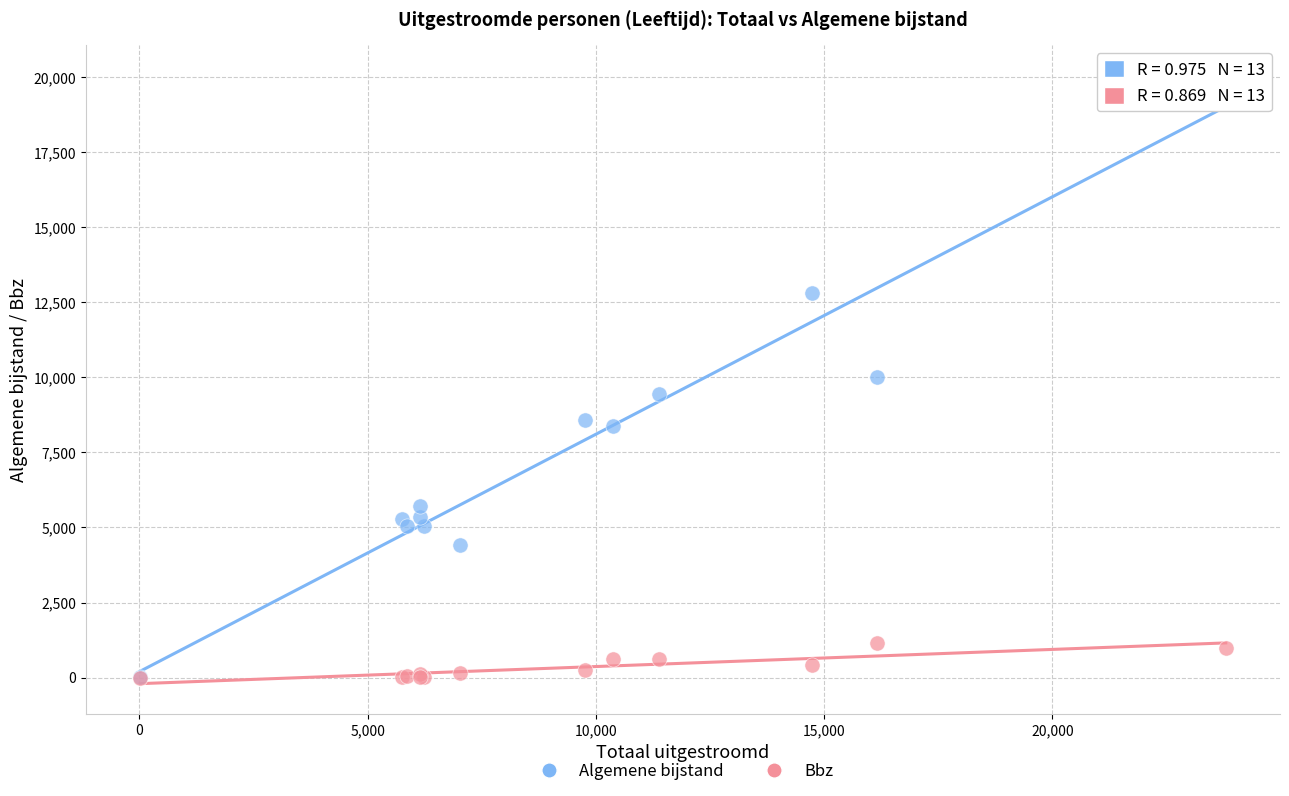

Which series reaches the maximum Y coordinate?

Algemene bijstand